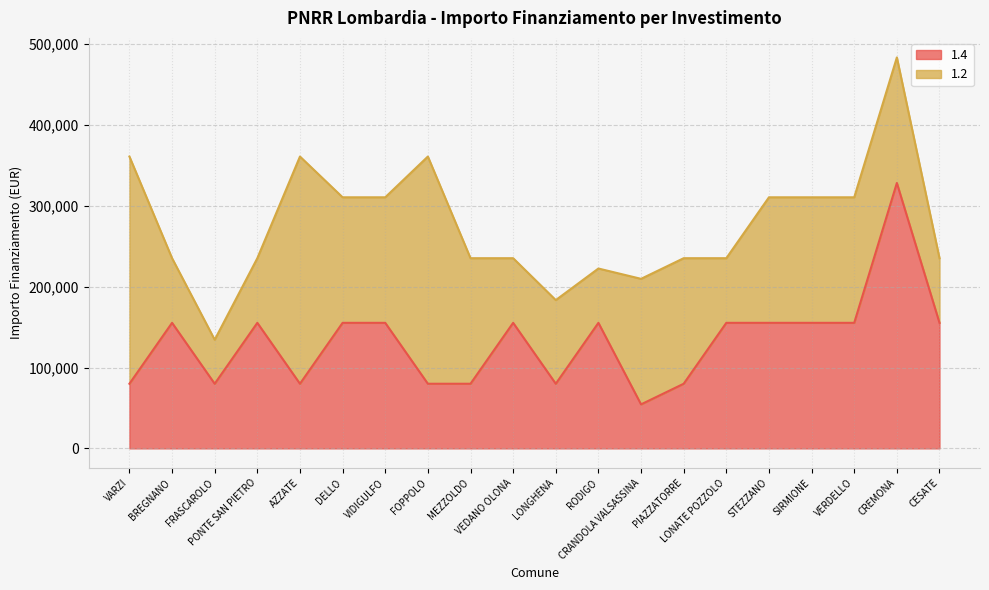

True or false: the data has more than 0 interior local peaks.

True